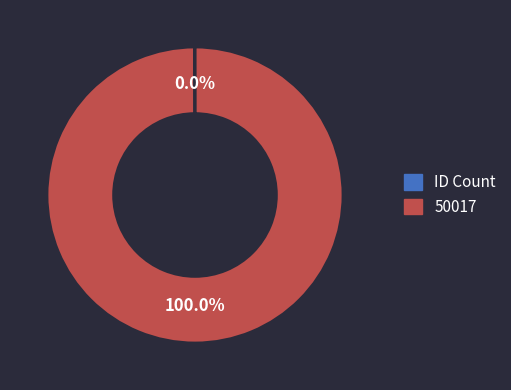

Does 50017 account for over 50% of the chart?

Yes